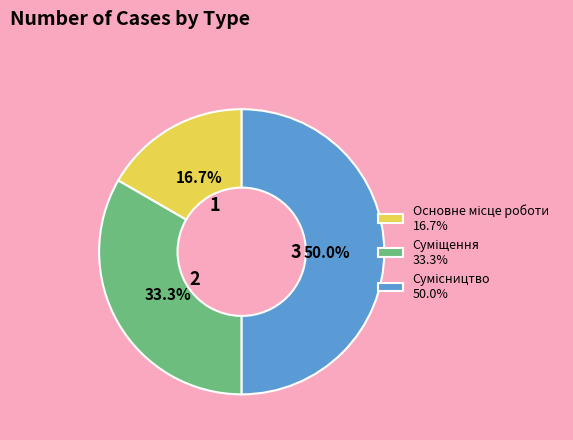

How many slices are in this pie chart?

3